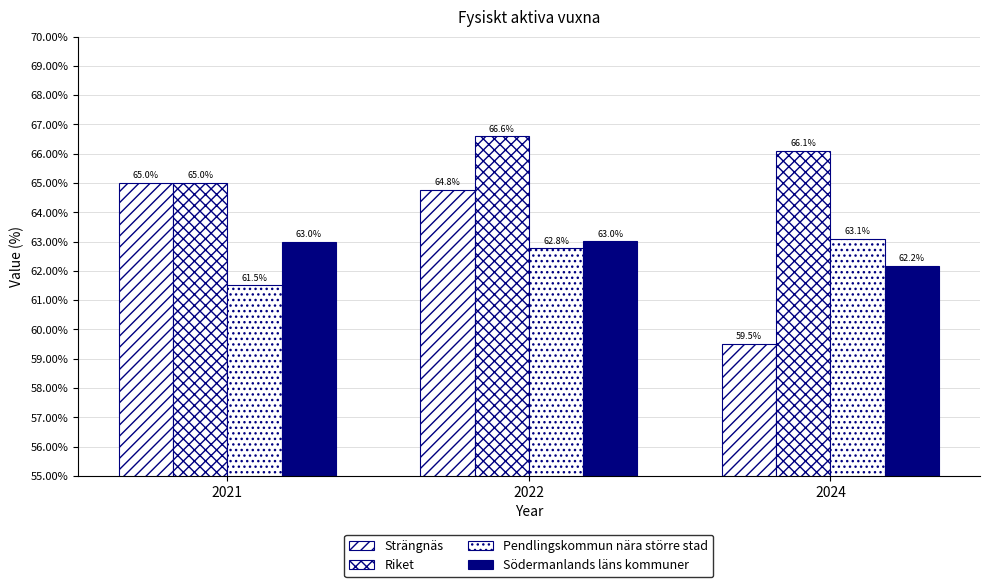

What is the difference between the Riket values at 2021 and 2022?

1.6